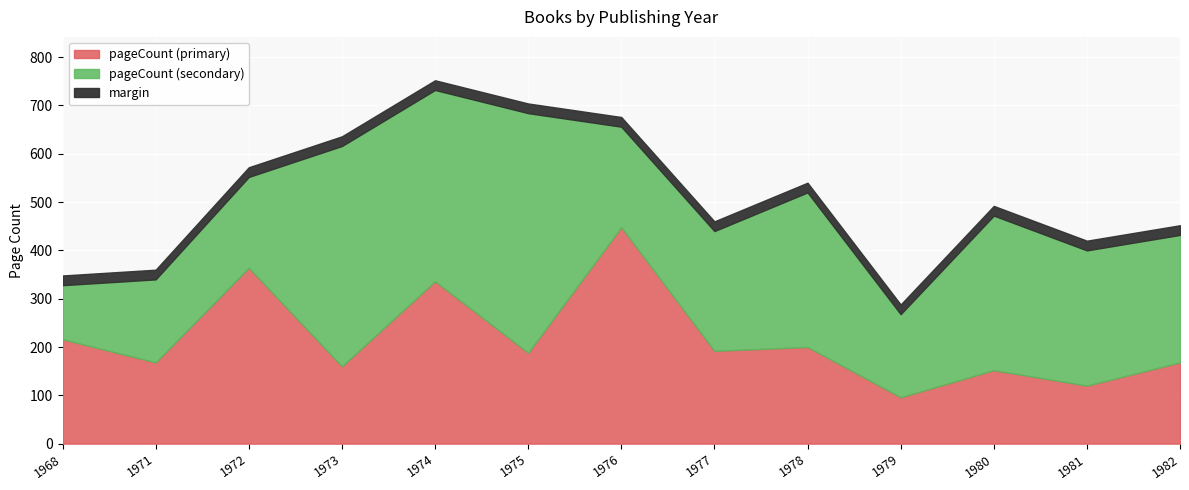

Is it true that pageCount_extra equals 114 at 1981?

False